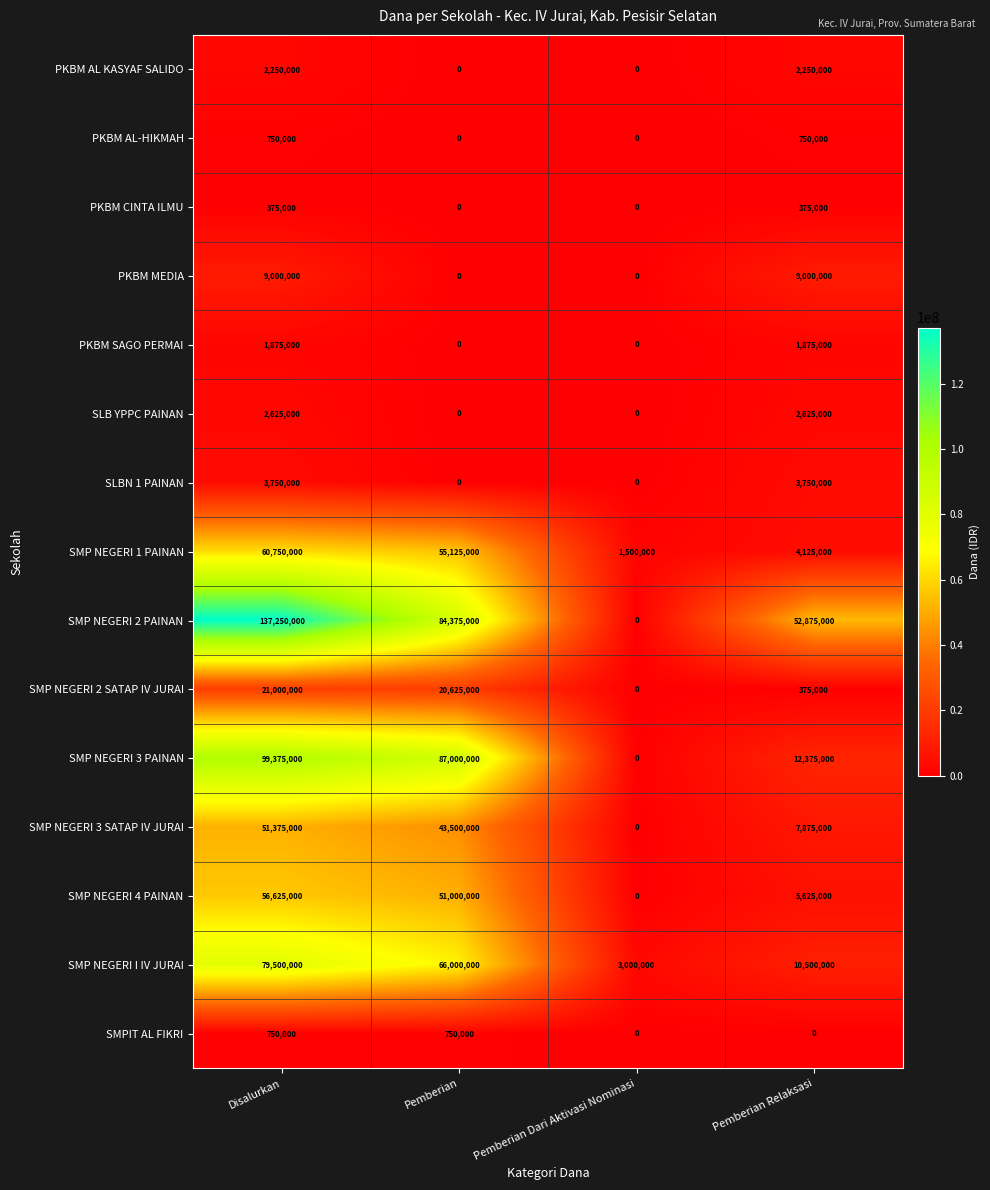

How many series are shown in this chart?

15